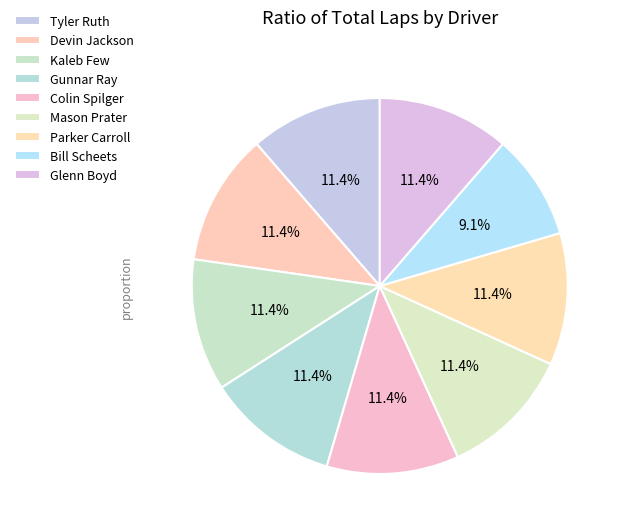

Is Kaleb Few the majority of the pie?

No